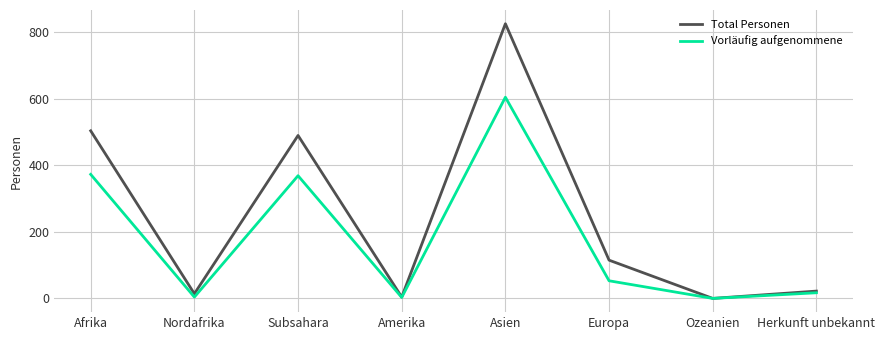

Where does the Total Personen series first go above 115?

Afrika